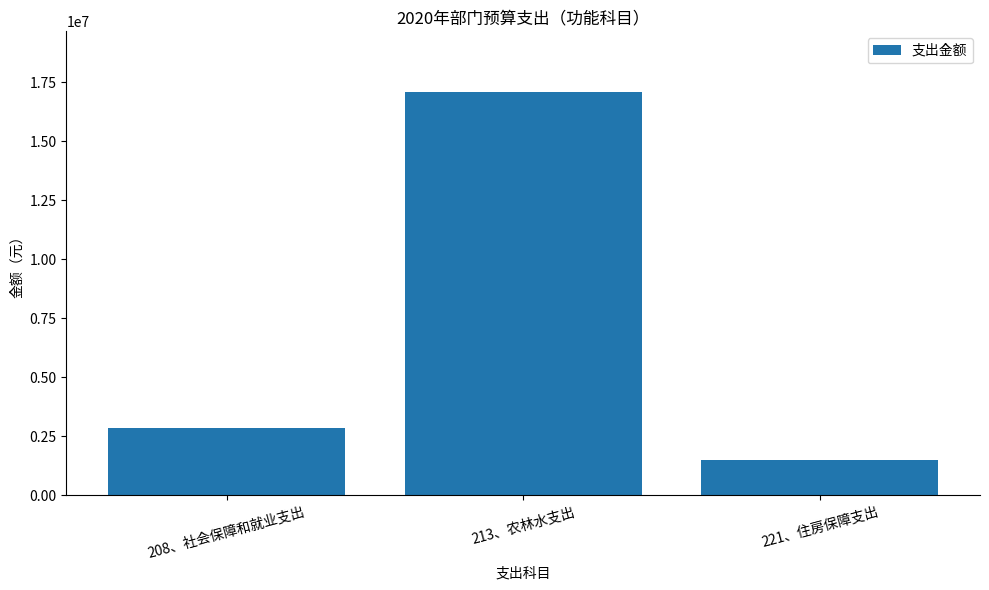

At which label is the value closest to 9299858?

208、社会保障和就业支出